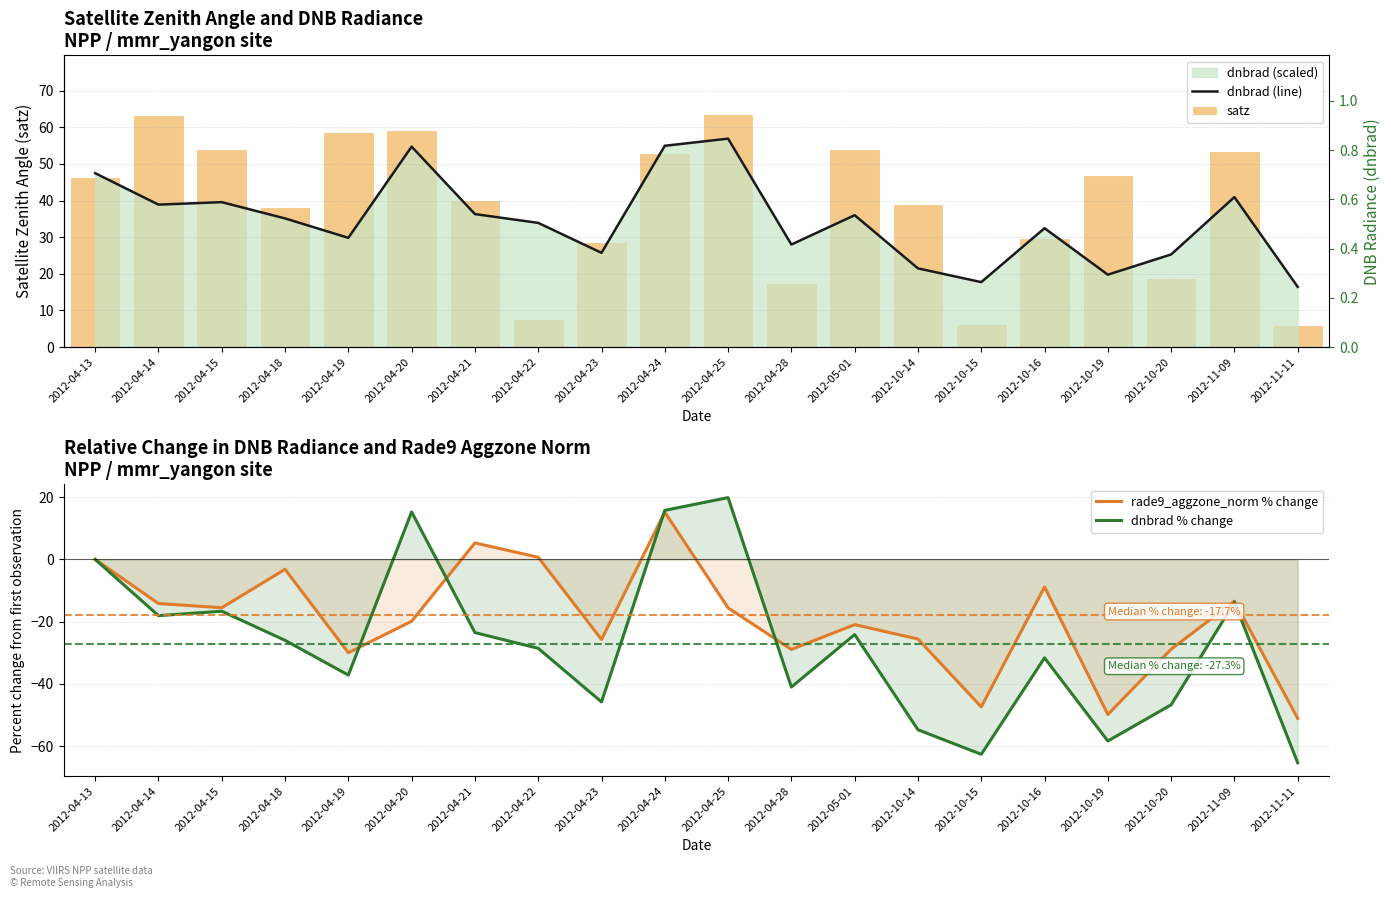

Which has a higher value, 2012-10-19 or 2012-04-14?

2012-04-14